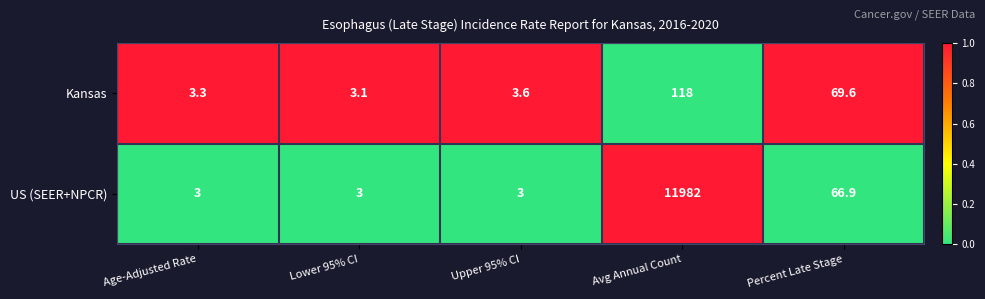

Reading left to right, extract all data points from this chart.

Kansas: Age-Adjusted Rate=3.3	Lower 95% CI=3.1	Upper 95% CI=3.6	Avg Annual Count=118.0	Percent Late Stage=69.6
US (SEER+NPCR): Age-Adjusted Rate=3.0	Lower 95% CI=3.0	Upper 95% CI=3.0	Avg Annual Count=11982.0	Percent Late Stage=66.9